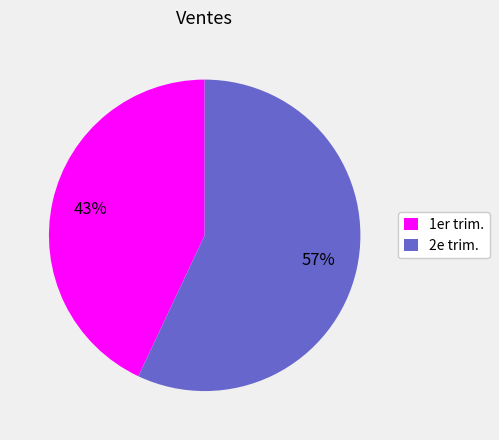

Which category has the biggest portion of the pie?

2e trim.